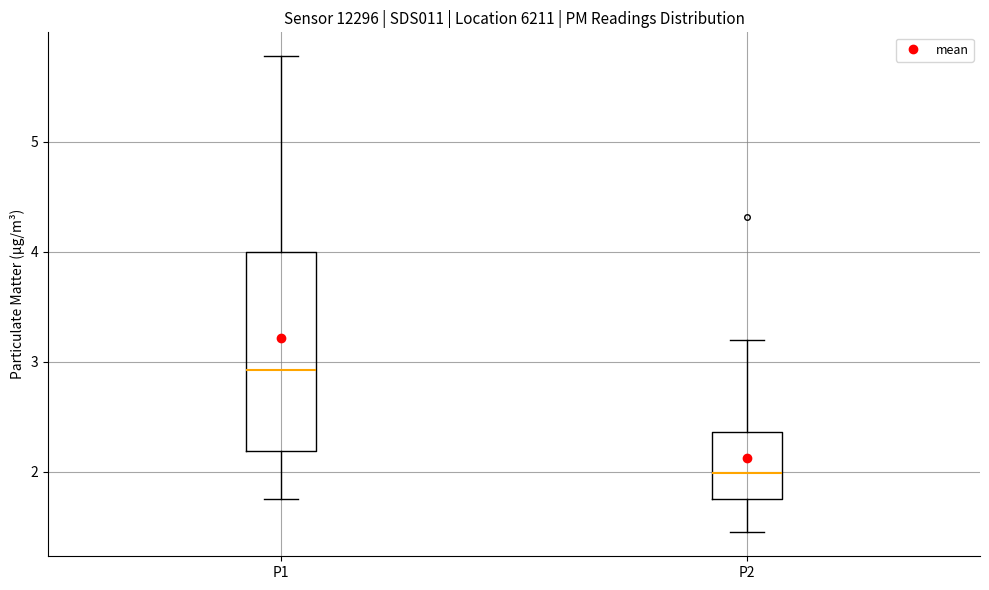

Reading left to right, read every box against the y-axis: the position of its median line, the range the box covers, and the ends of its whiskers. The values are not printed on the chart, so give them approximately, as read against the axis.

P1: median 2.9, box 2.2 to 4.0, whiskers 1.8 to 5.8
P2: median 2.0, box 1.8 to 2.4, whiskers 1.5 to 3.2